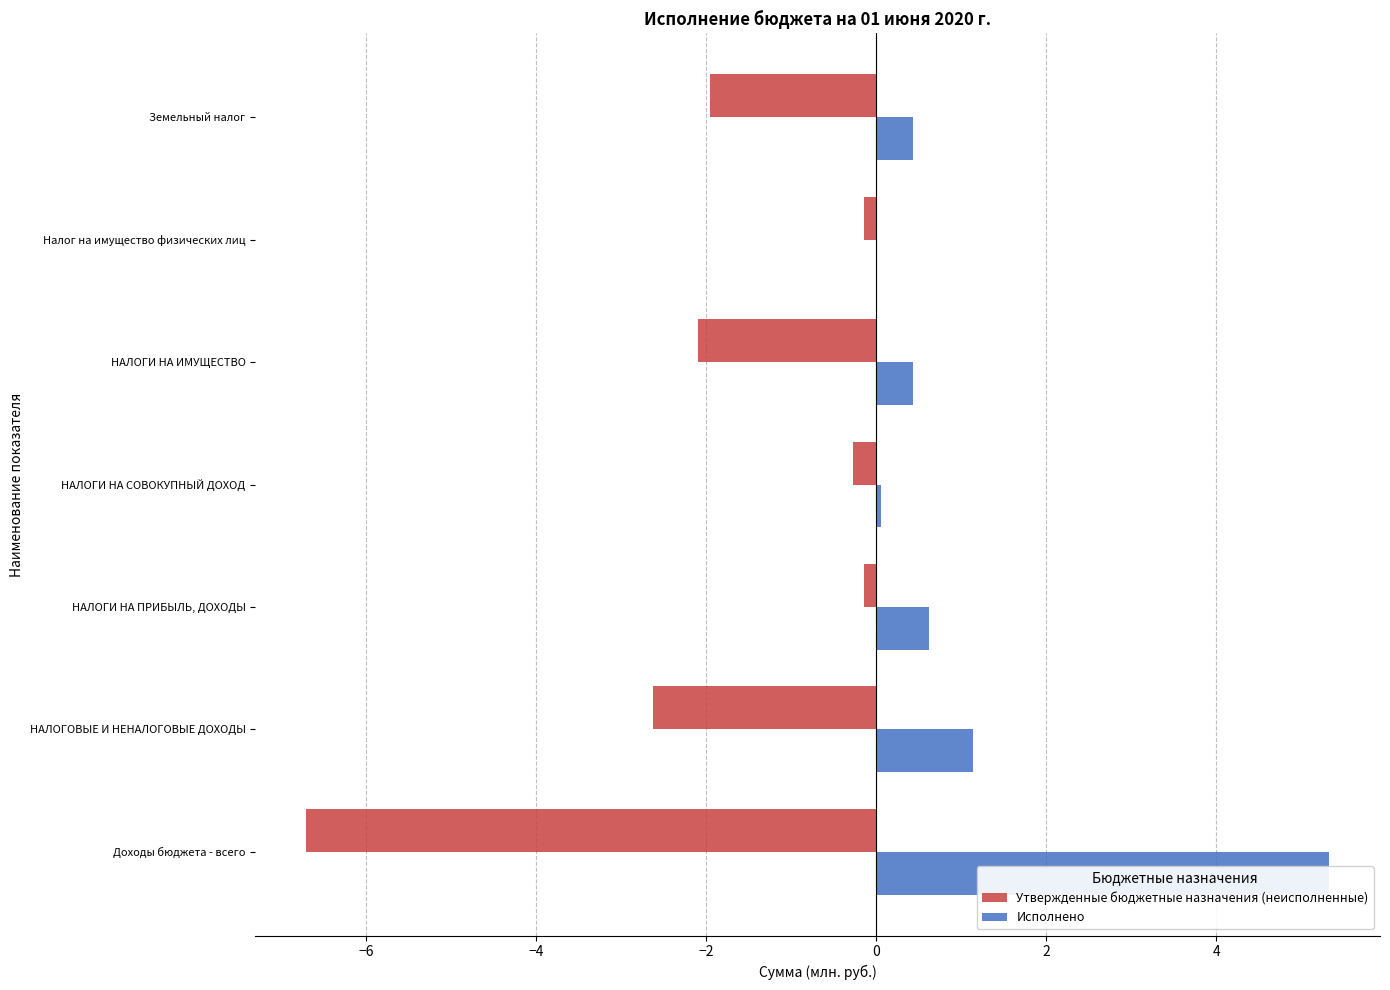

What position from the right is НАЛОГИ НА ИМУЩЕСТВО?

3